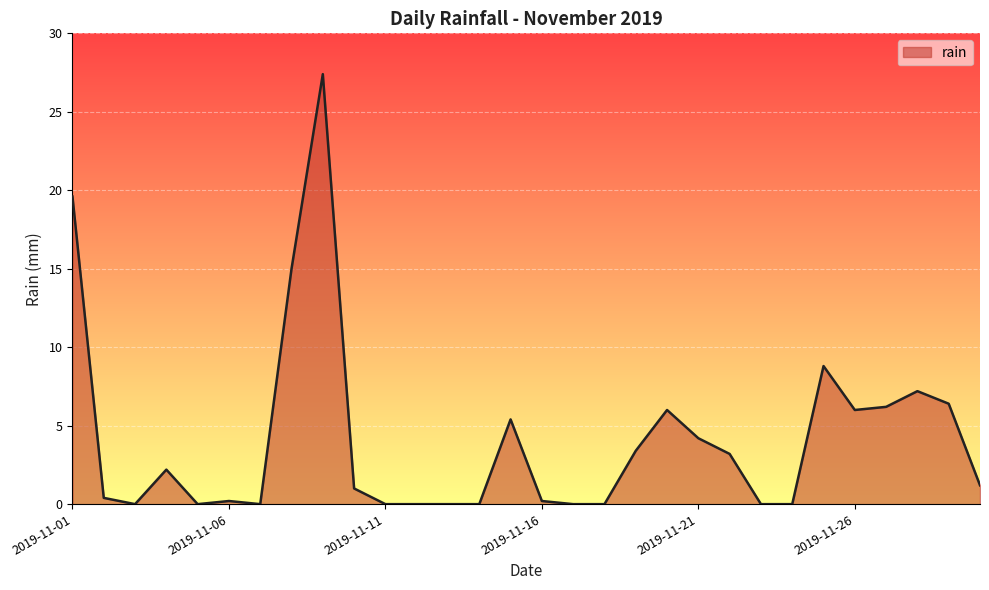

What is the difference between the maximum and minimum values?

27.4